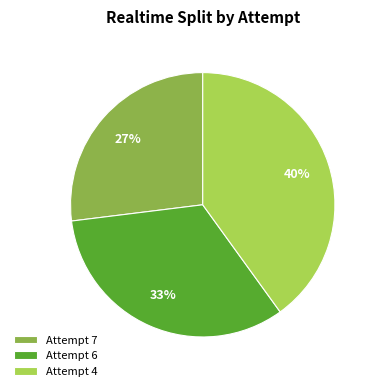

To the nearest percent, what percentage of the pie is Attempt 4?

40%